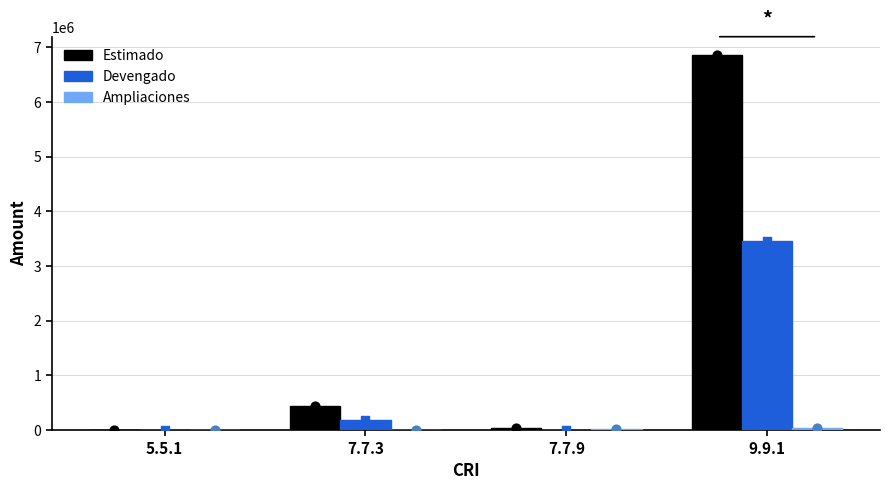

What are all the series names shown in the legend?

Estimado, Devengado, Ampliaciones